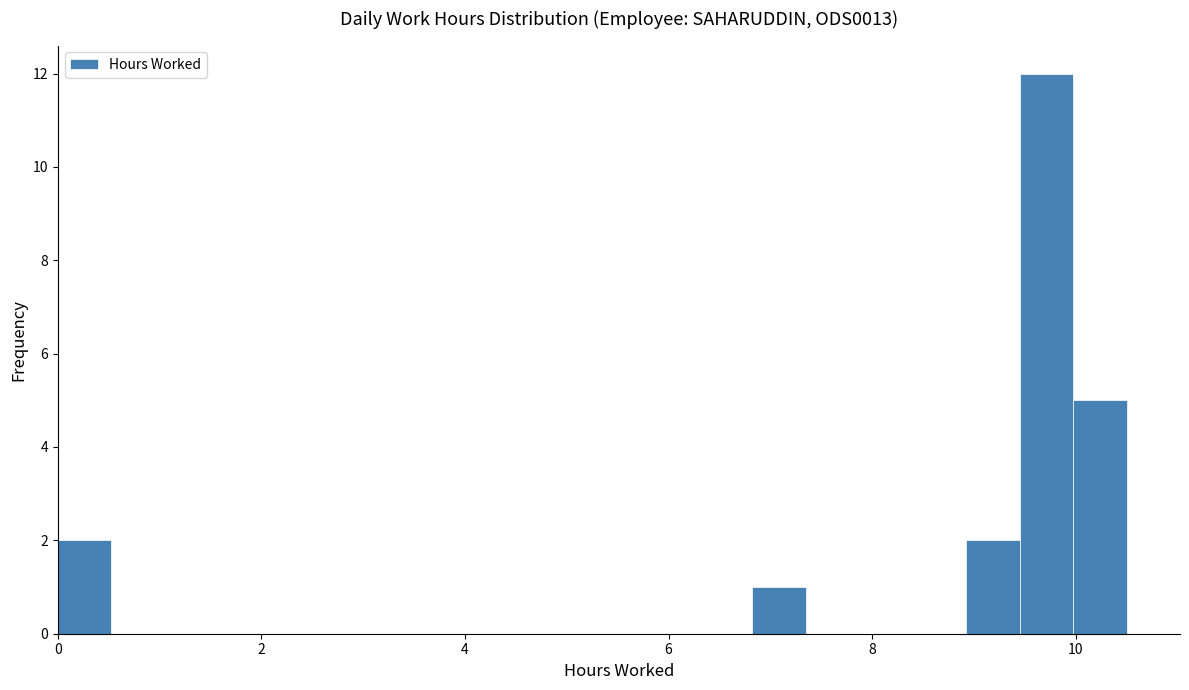

Read against the x-axis, roughly where is the centre of the tallest bar?

9.8